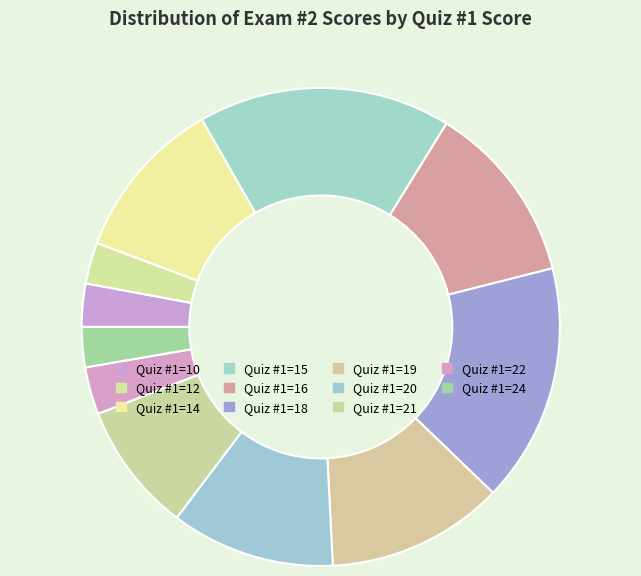

What is the change in value from Quiz #1=21 to Quiz #1=22?

-136